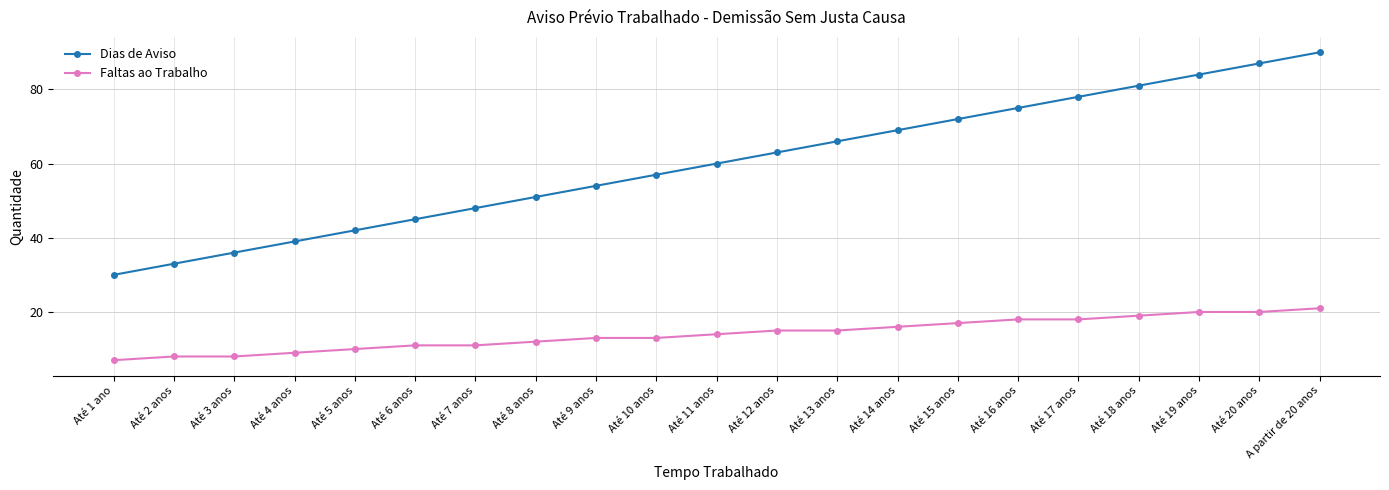

Which series has the widest spread of values?

Dias de Aviso